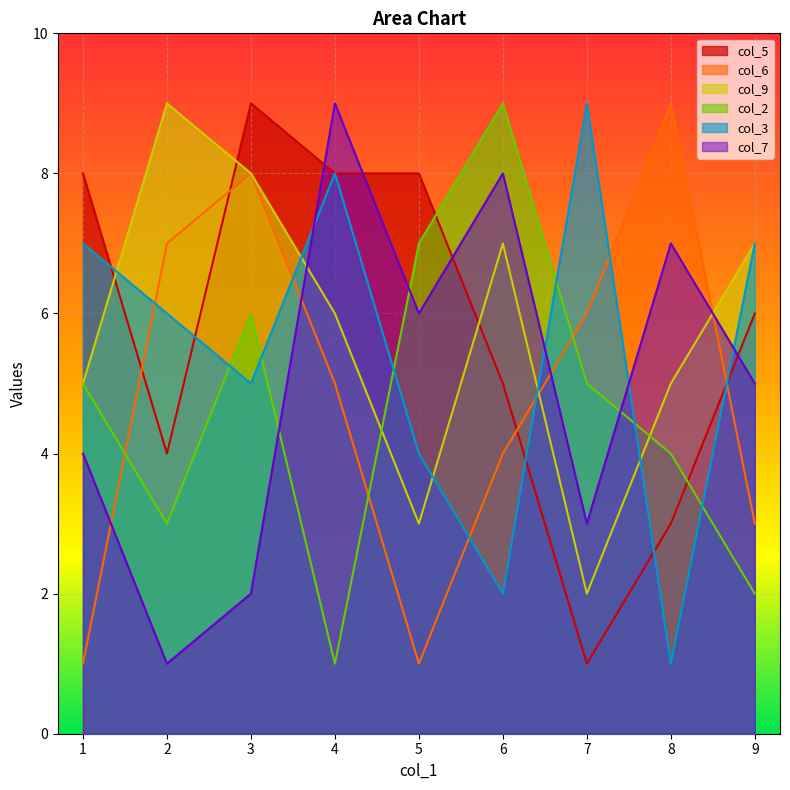

At which label does col_7 reach its peak?

4